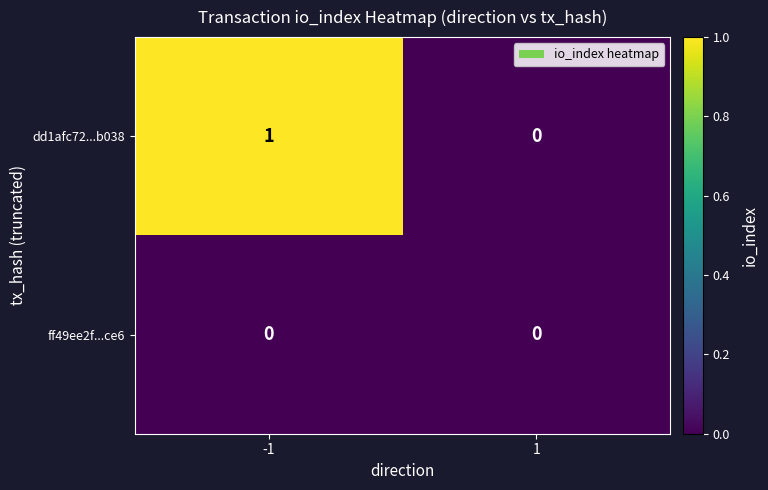

Which series has the largest total across all categories?

dd1afc72...b038